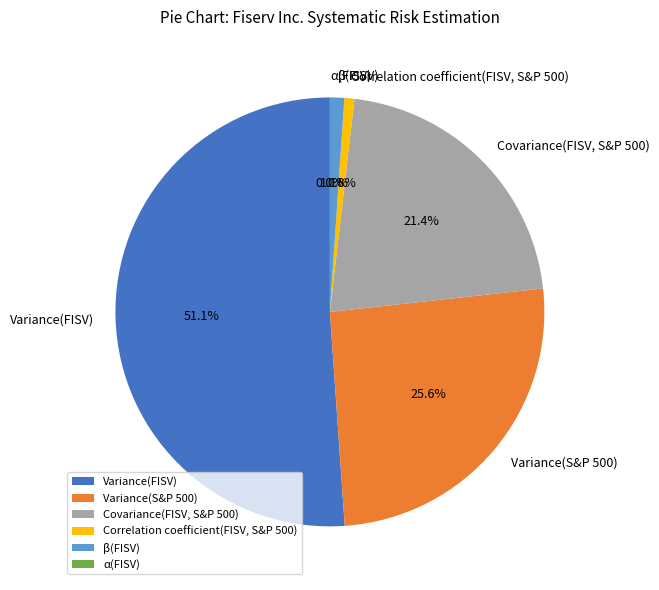

Which slice is the largest?

Variance(FISV)